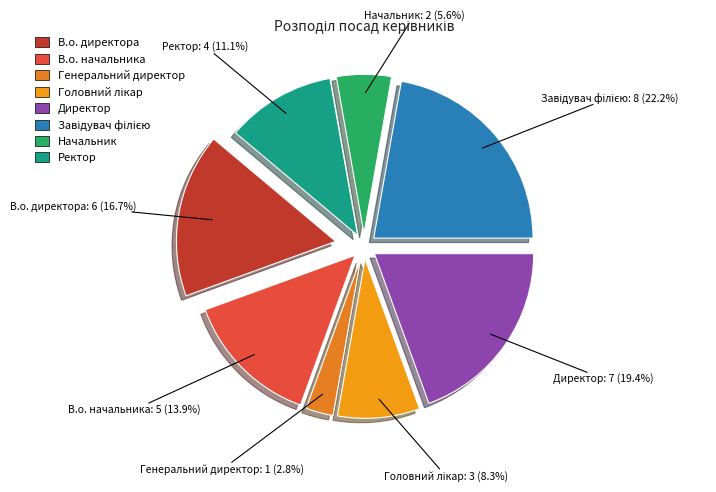

Is the sum of Генеральний директор and Головний лікар greater than half?

No